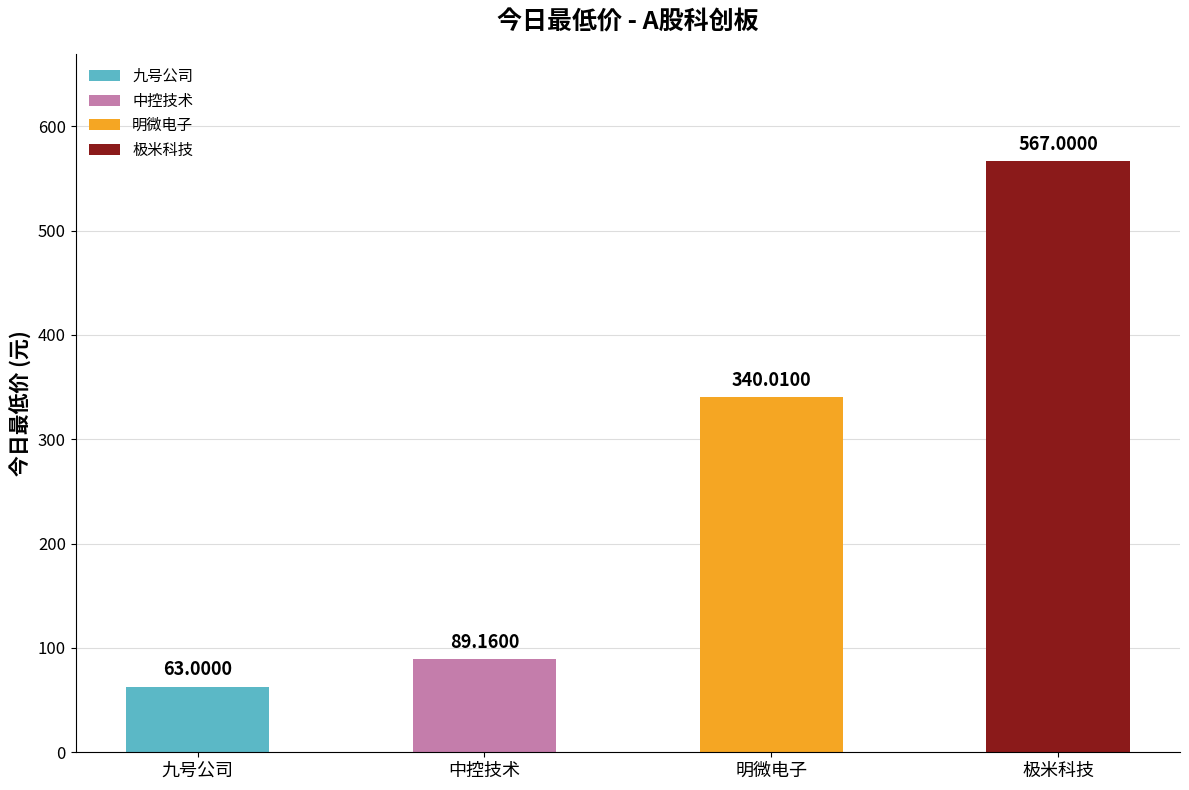

What is the average value?

264.8